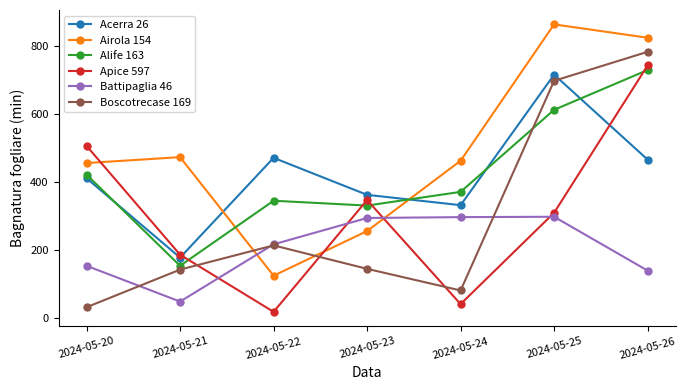

What is the maximum value shown in the chart?

862.2